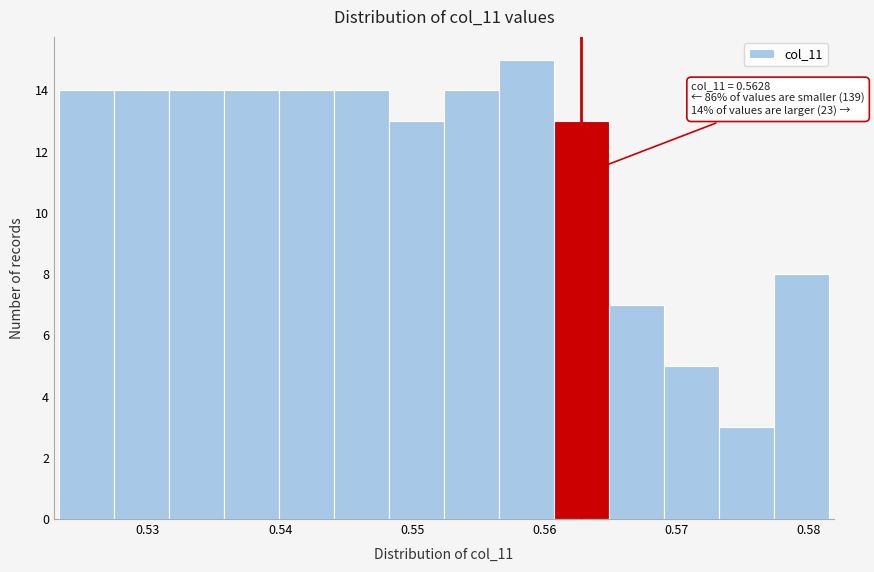

Which range on the x-axis has the tallest bar?

0.557 to 0.561